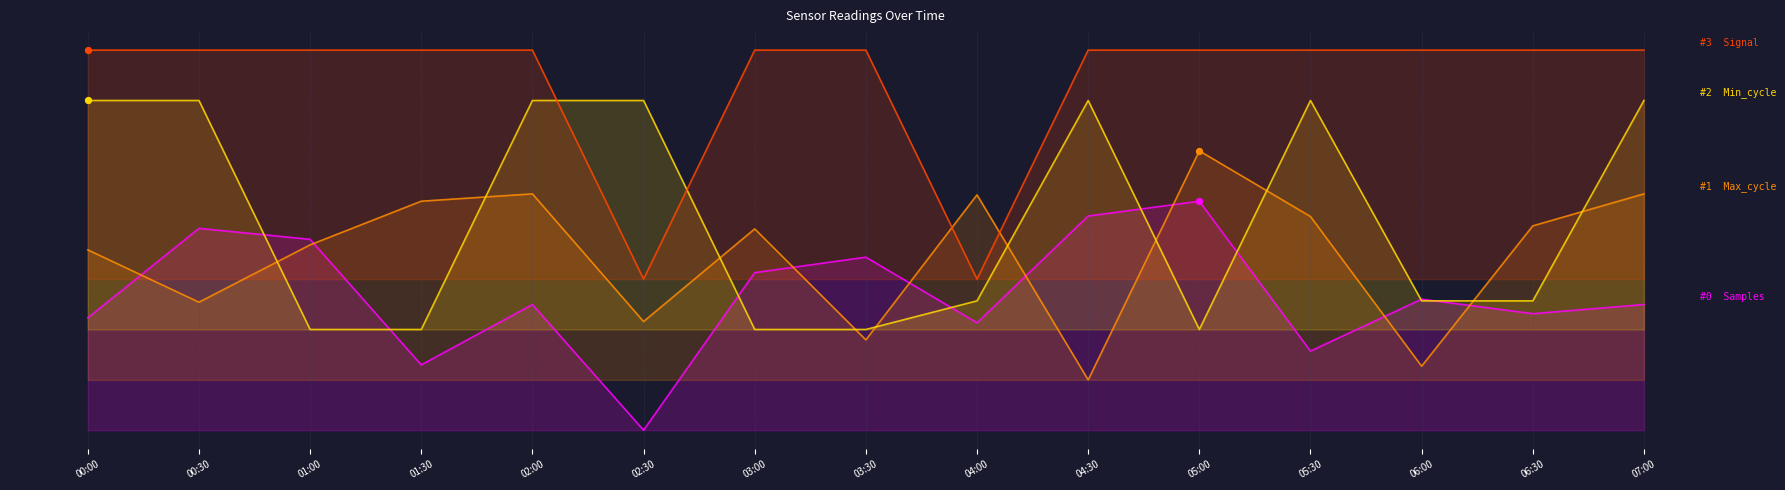

Which series contains the lowest Y value?

Samples